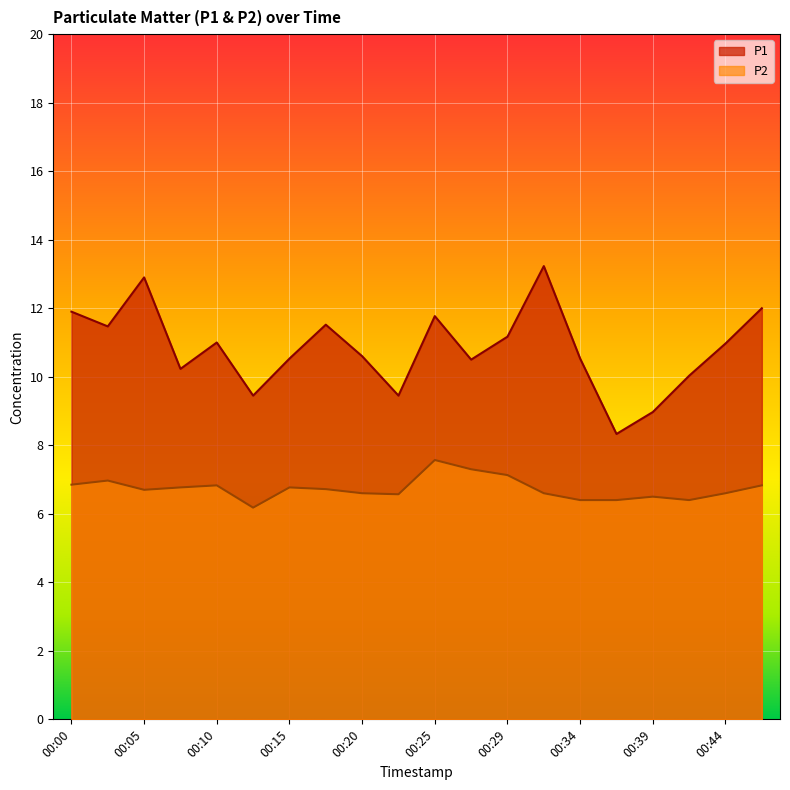

What are all the series names shown in the legend?

P1, P2